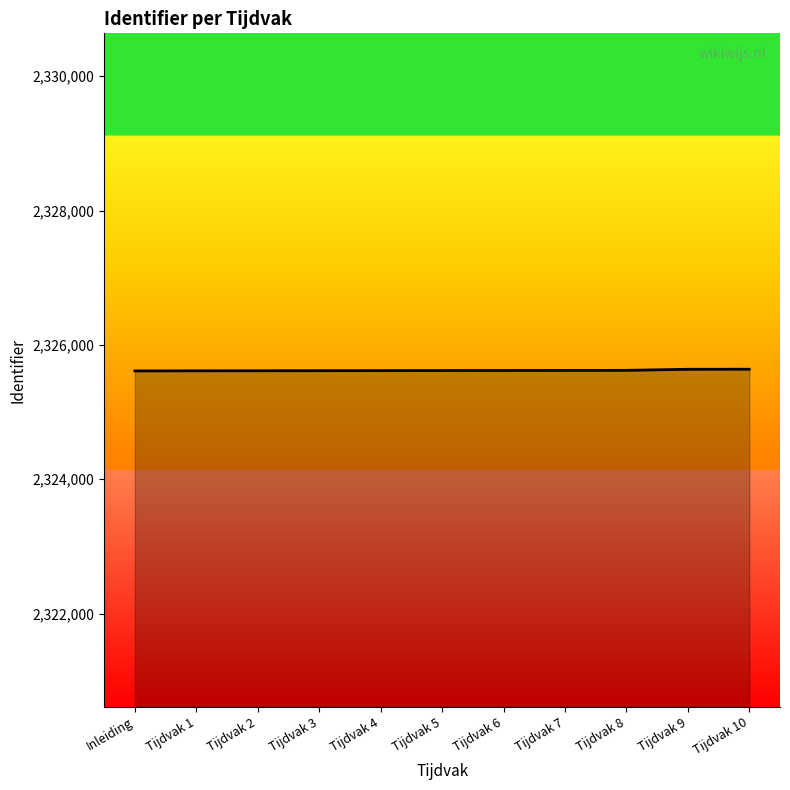

What is the difference between the second highest and minimum values?

24